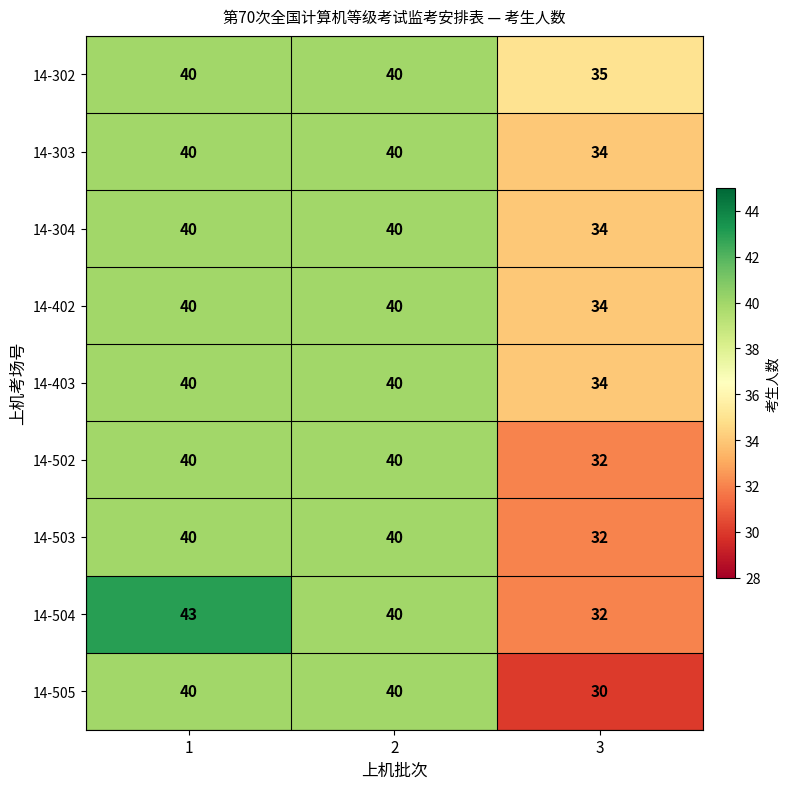

Which category has the lowest value across all series?

3